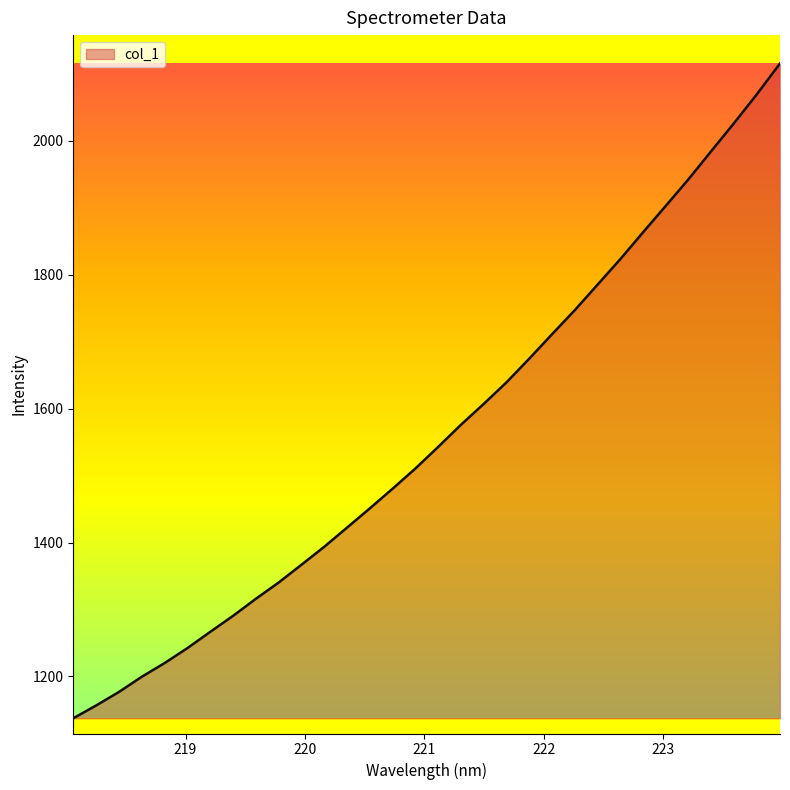

What is the minimum value shown in the chart?

1137.5